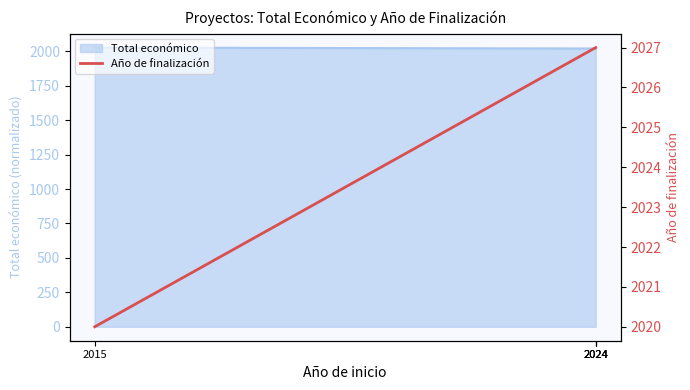

At which category does the chart reach its minimum across all series?

2015